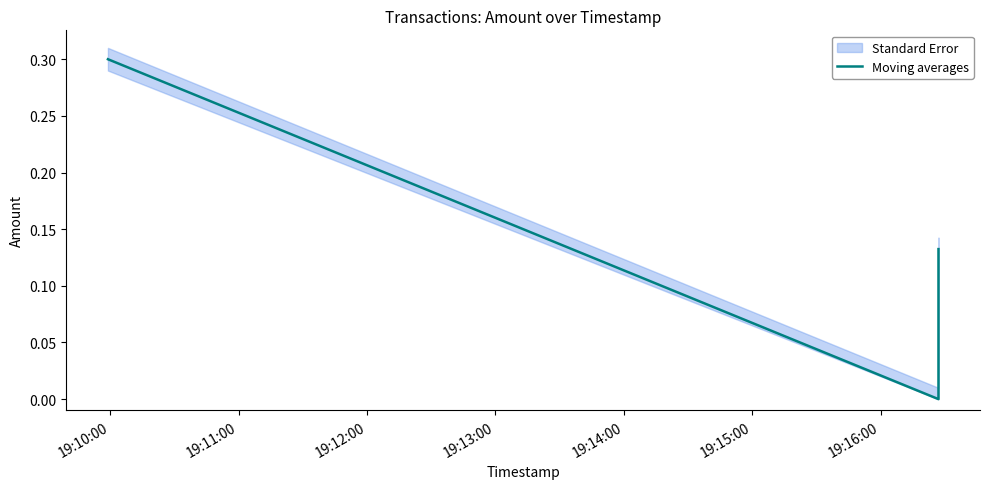

What is the label of the 3rd point from the left?

19:12:00